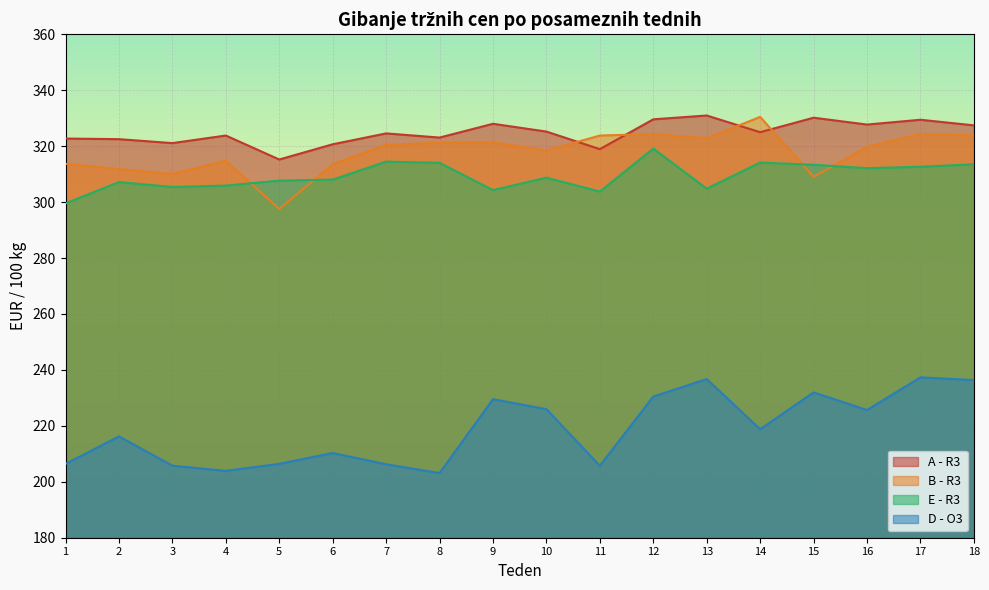

The value of E - R3 at 12 is 319.1. True or false?

True